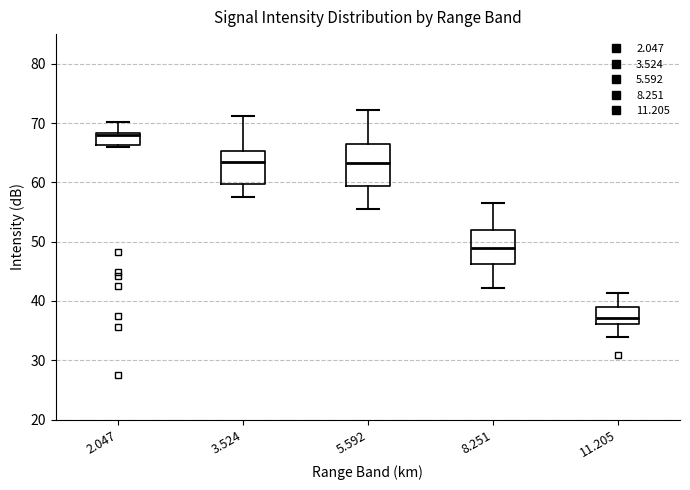

Which box has the highest median line?

2.047